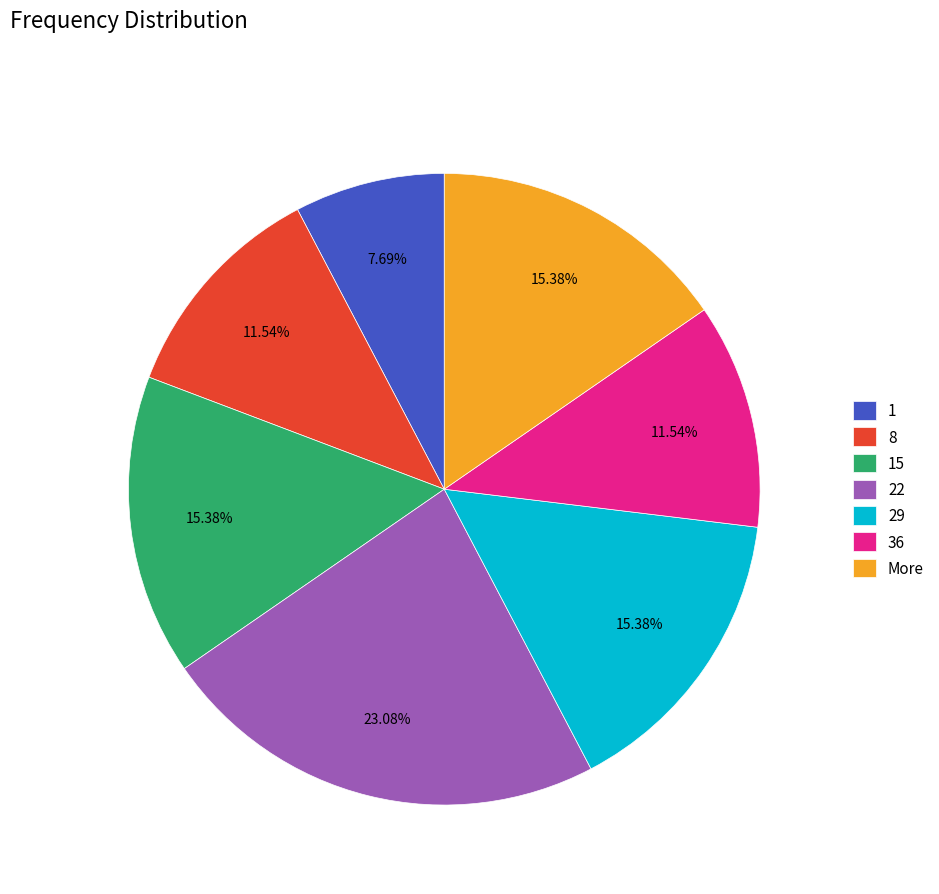

Between 36 and 15, which is larger?

15